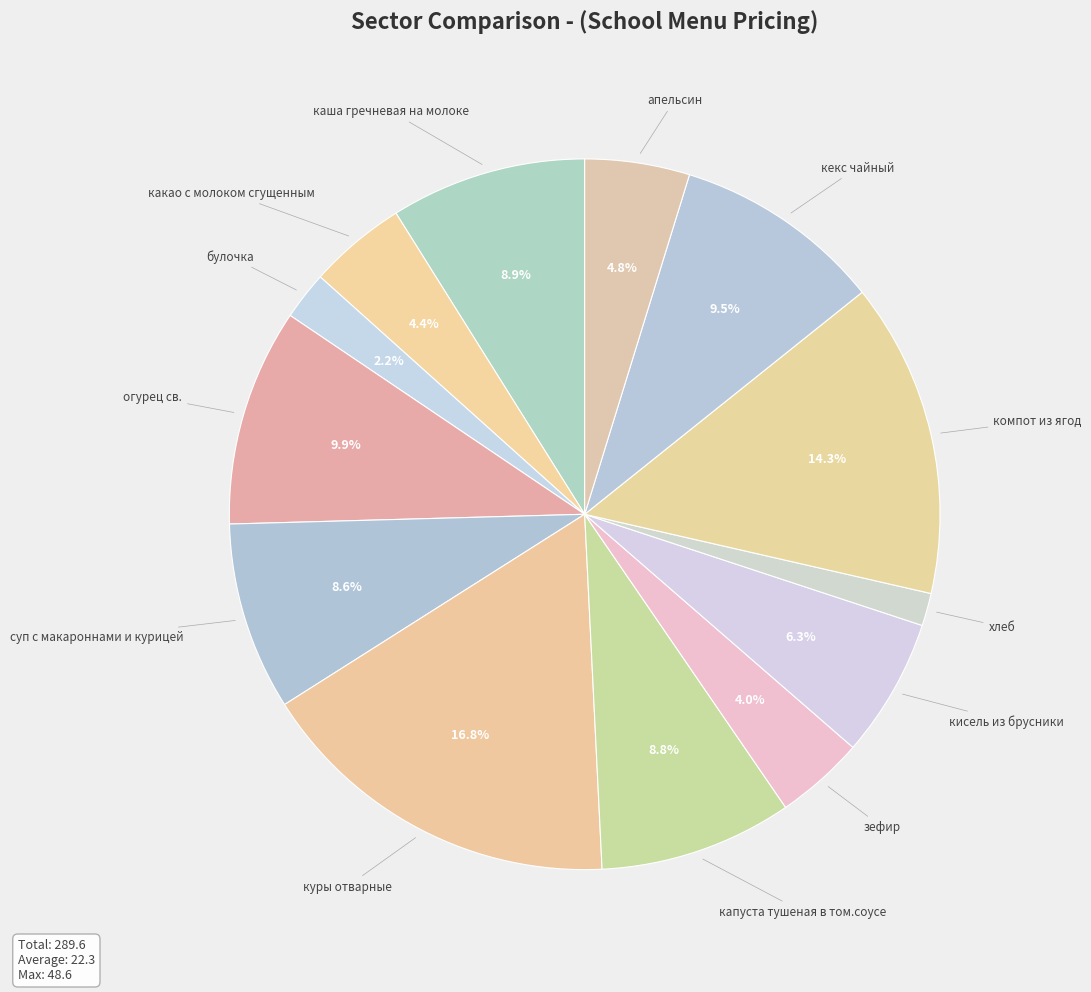

What percentage is NOT represented by кекс чайный?

90.5%